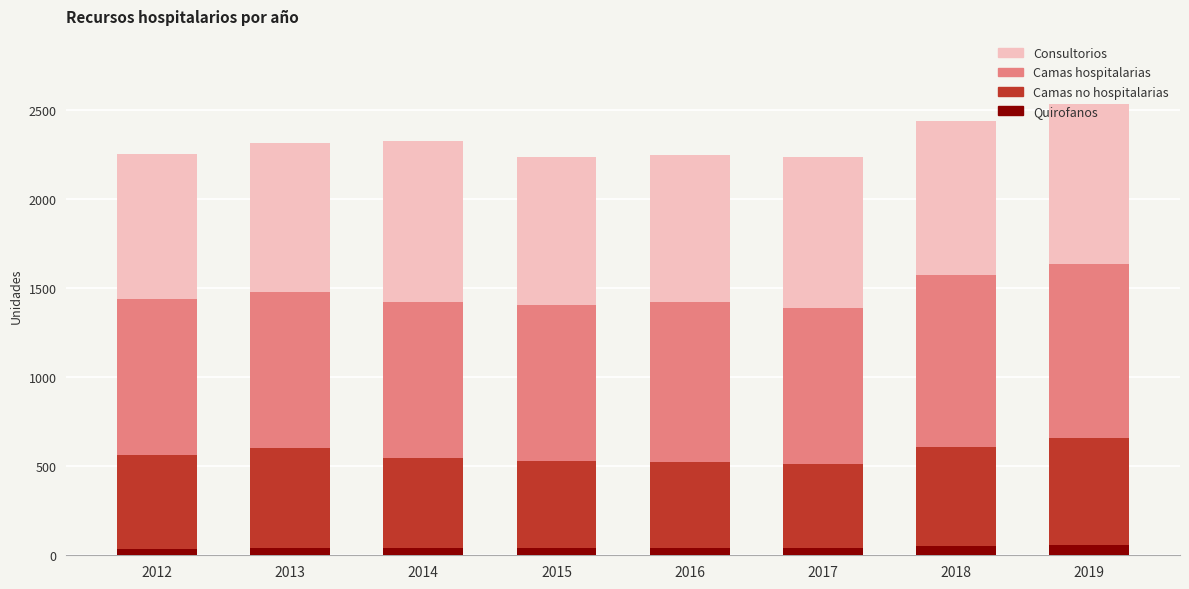

What is the average value of the Quirofanos series?

44